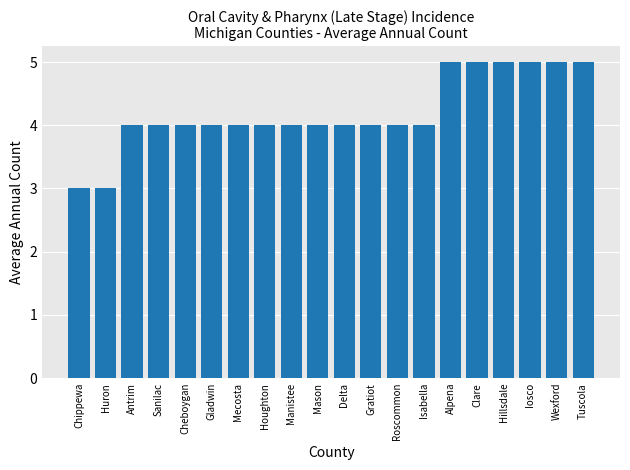

What is the label of the 2nd bar from the left?

Huron